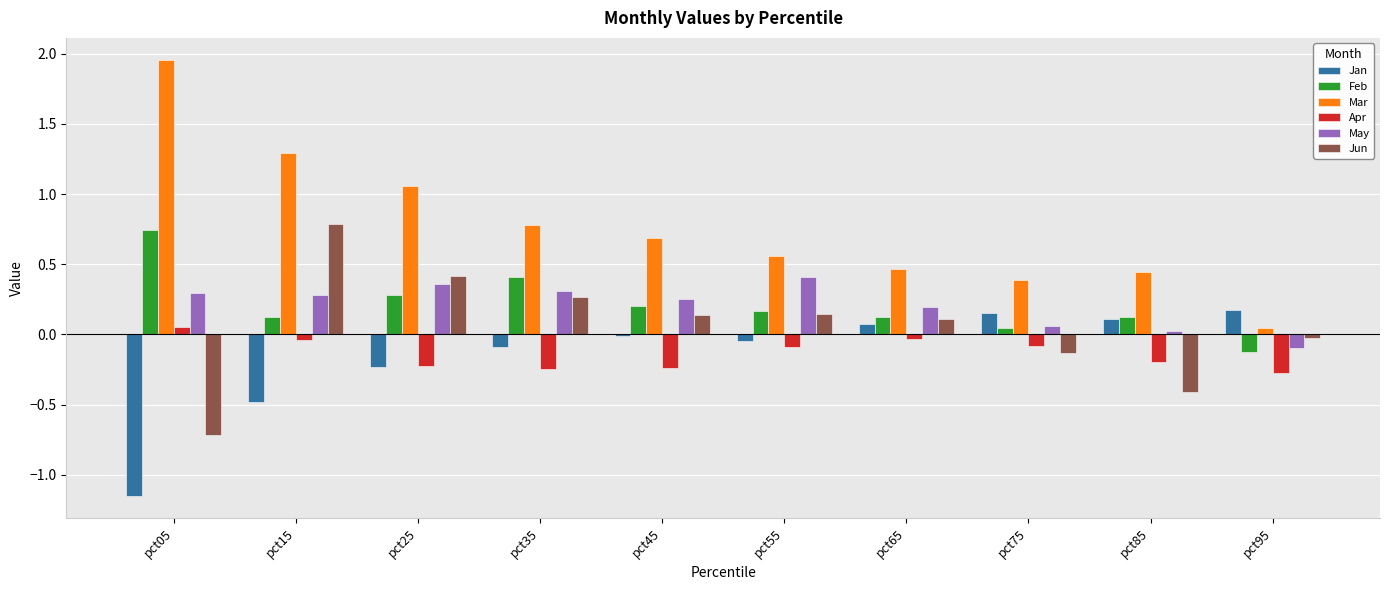

The Apr series shows -0.1 at pct55. True or false?

True